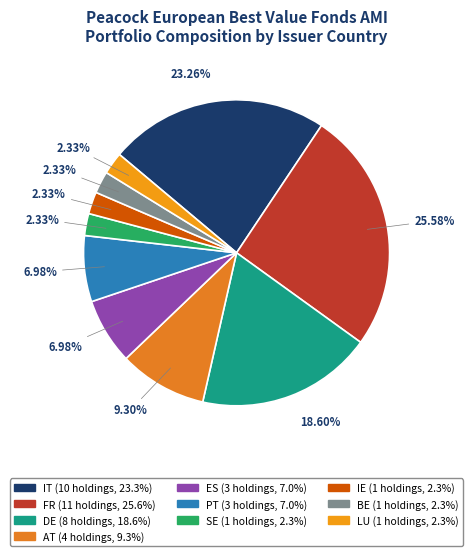

What percentage is the IT slice, to the nearest percent?

23%